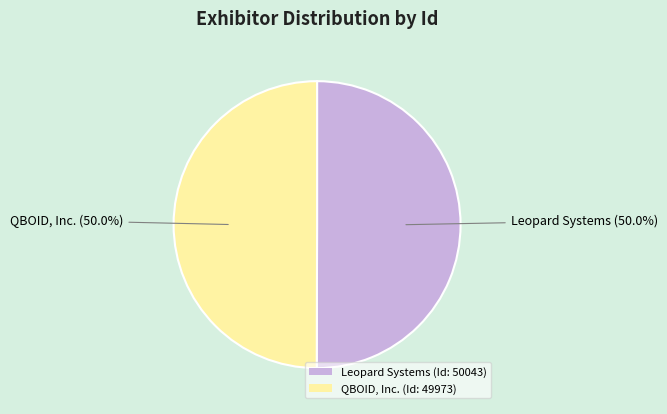

Combined, what portion of the pie is QBOID, Inc. and Leopard Systems?

100.0%